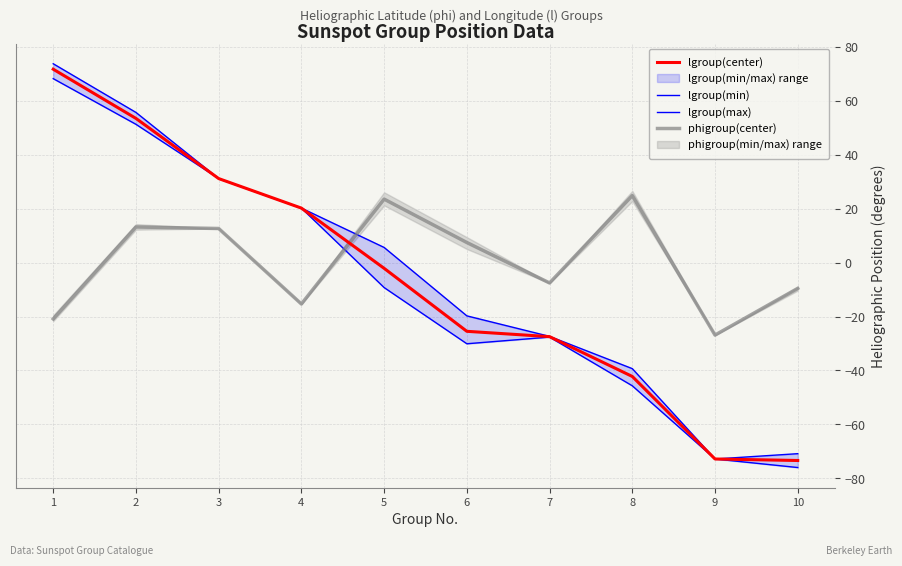

The lgroup(max) series shows -24.9 at 9. True or false?

False